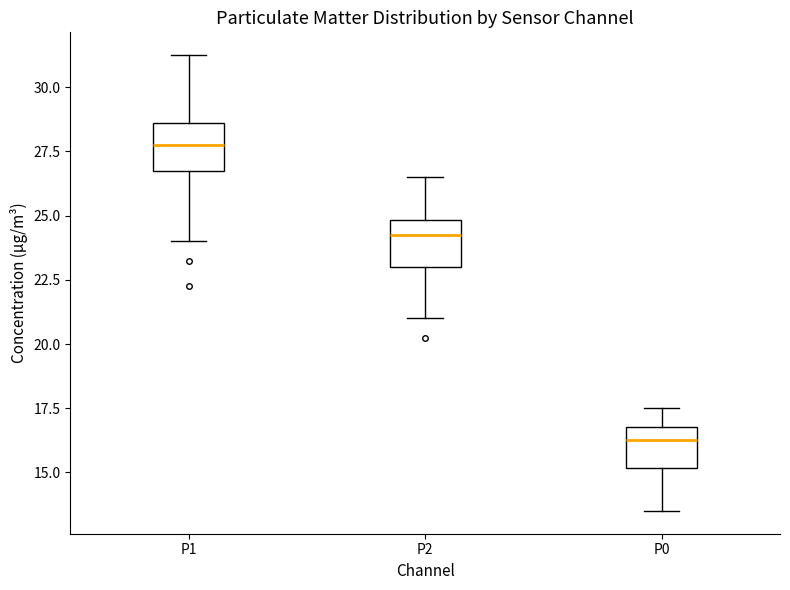

Where is the upper edge of the box for P1 on the y-axis? The values are not printed on the chart, so give them approximately, as read against the axis.

28.5